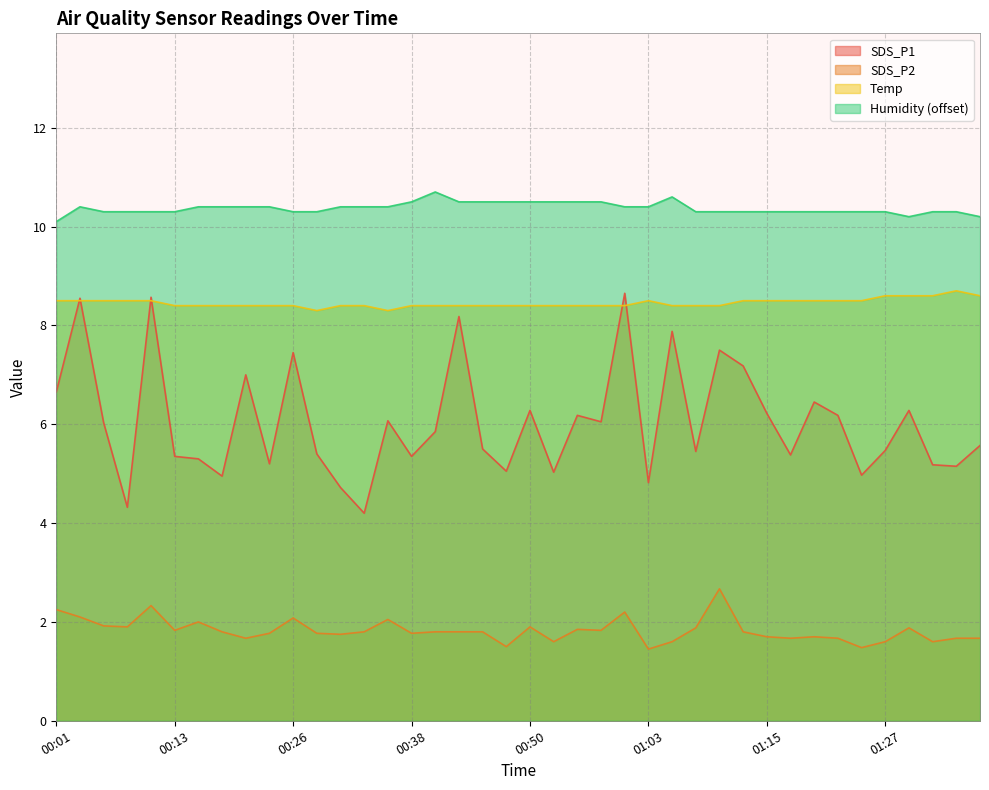

What is the sum of the SDS_P1 values at 00:36 and 00:09?

10.4